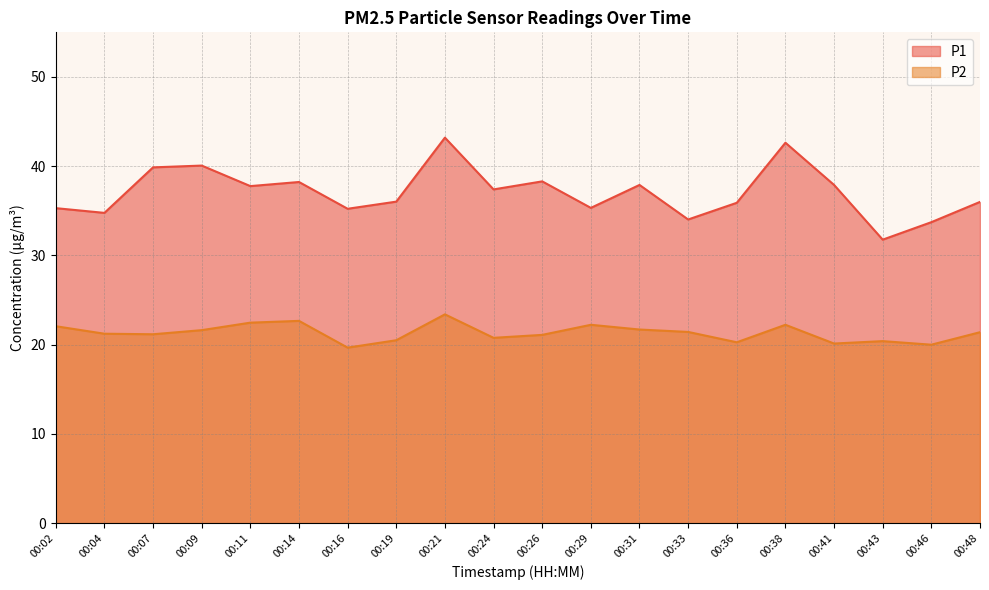

What is the total value across all series at 00:19?

56.5